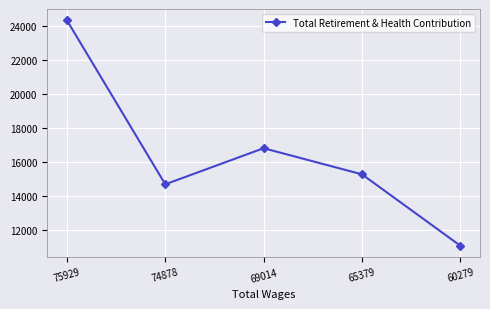

List the labels in order of value, smallest first.

60279, 74878, 65379, 69014, 75929